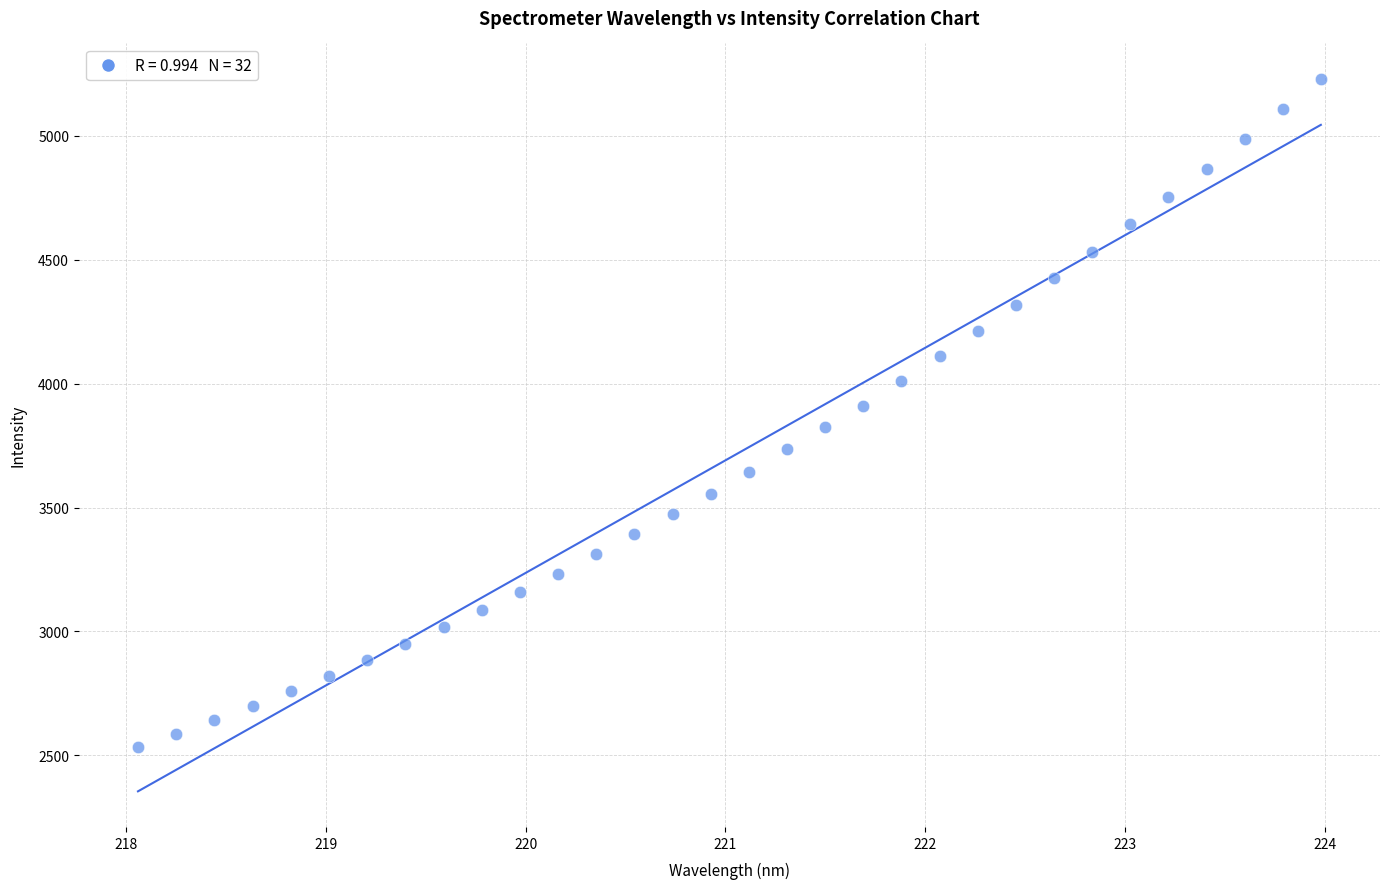

What is the range of X values (max minus min)?

5.9